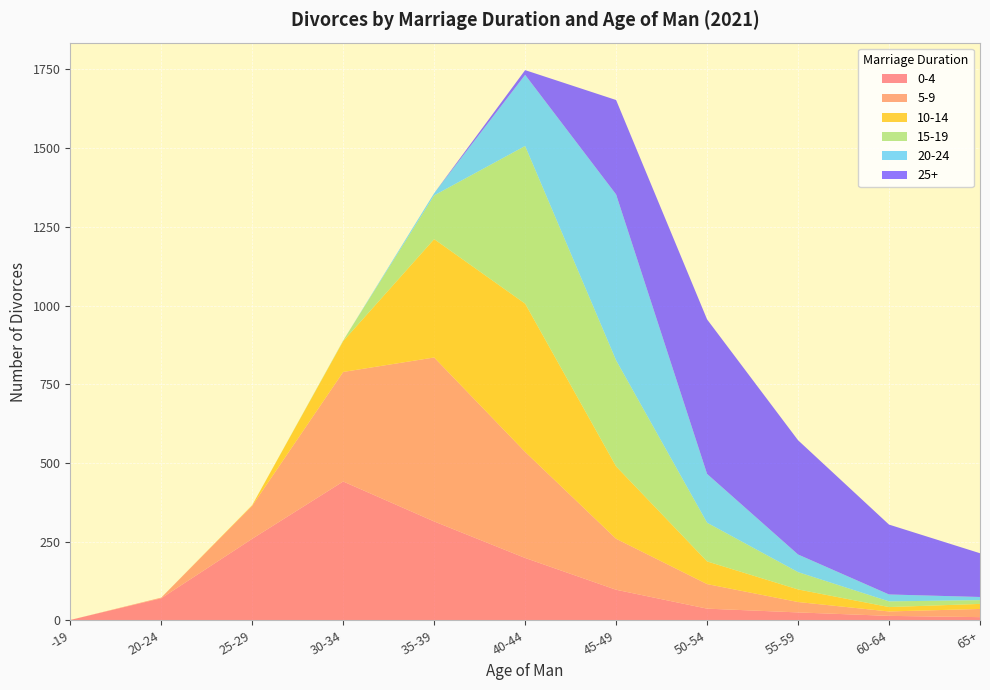

Reading right to left, list all the values displayed in this chart.

0-4: 65+=10	60-64=14	55-59=25	50-54=37	45-49=97	40-44=198	35-39=314	30-34=441	25-29=259	20-24=70	-19=1
5-9: 65+=26	60-64=14	55-59=33	50-54=78	45-49=162	40-44=337	35-39=521	30-34=348	25-29=105	20-24=2	-19=0
10-14: 65+=16	60-64=14	55-59=40	50-54=72	45-49=230	40-44=471	35-39=376	30-34=98	25-29=2	20-24=0	-19=0
15-19: 65+=12	60-64=18	55-59=55	50-54=123	45-49=337	40-44=501	35-39=139	30-34=2	25-29=0	20-24=0	-19=0
20-24: 65+=10	60-64=22	55-59=56	50-54=155	45-49=527	40-44=226	35-39=7	30-34=0	25-29=0	20-24=0	-19=0
25+: 65+=139	60-64=222	55-59=363	50-54=491	45-49=300	40-44=15	35-39=0	30-34=0	25-29=0	20-24=0	-19=0